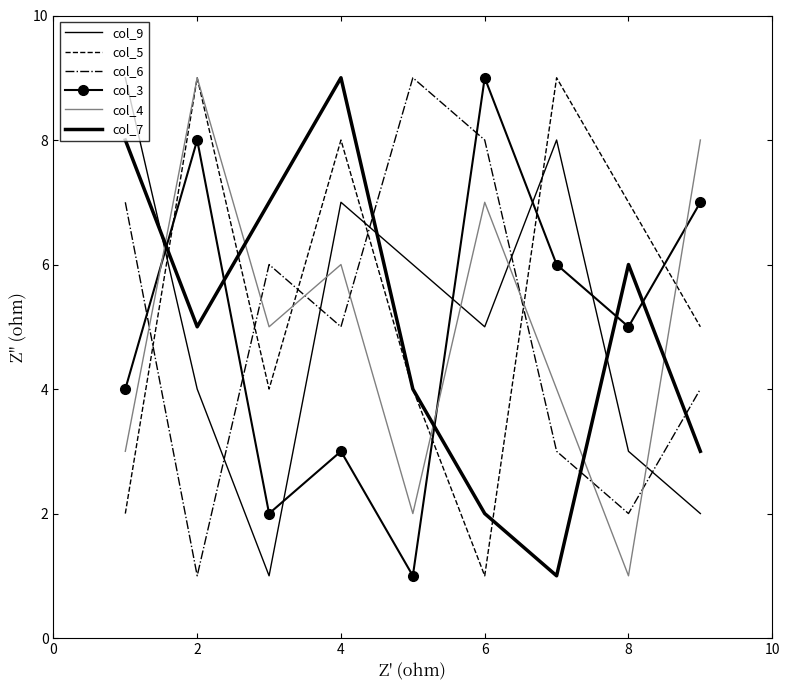

What is the lowest value of the col_6 series?

1